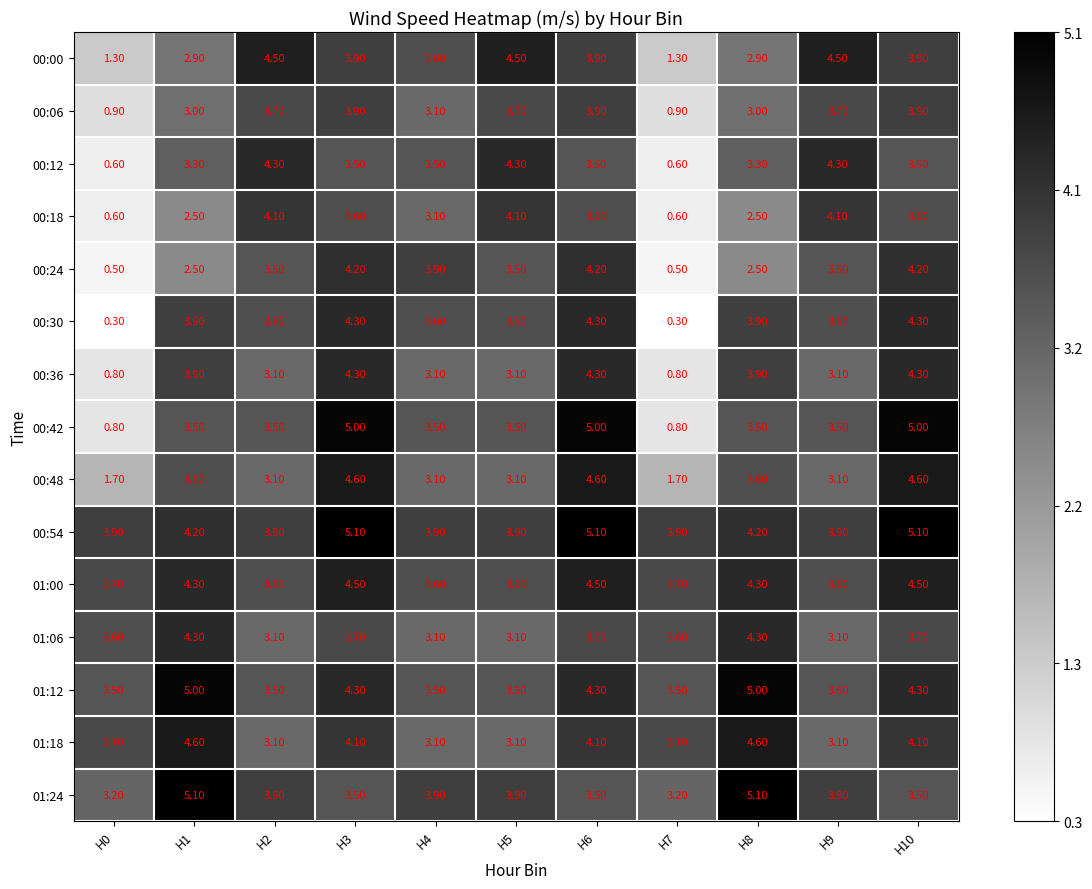

What is the difference between the 01:24 values at H10 and H8?

1.6